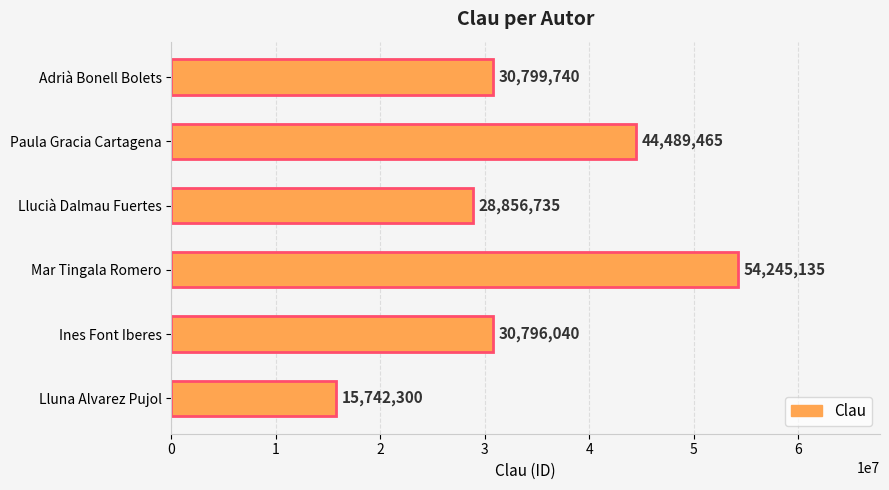

What is the maximum value shown in the chart?

54245135